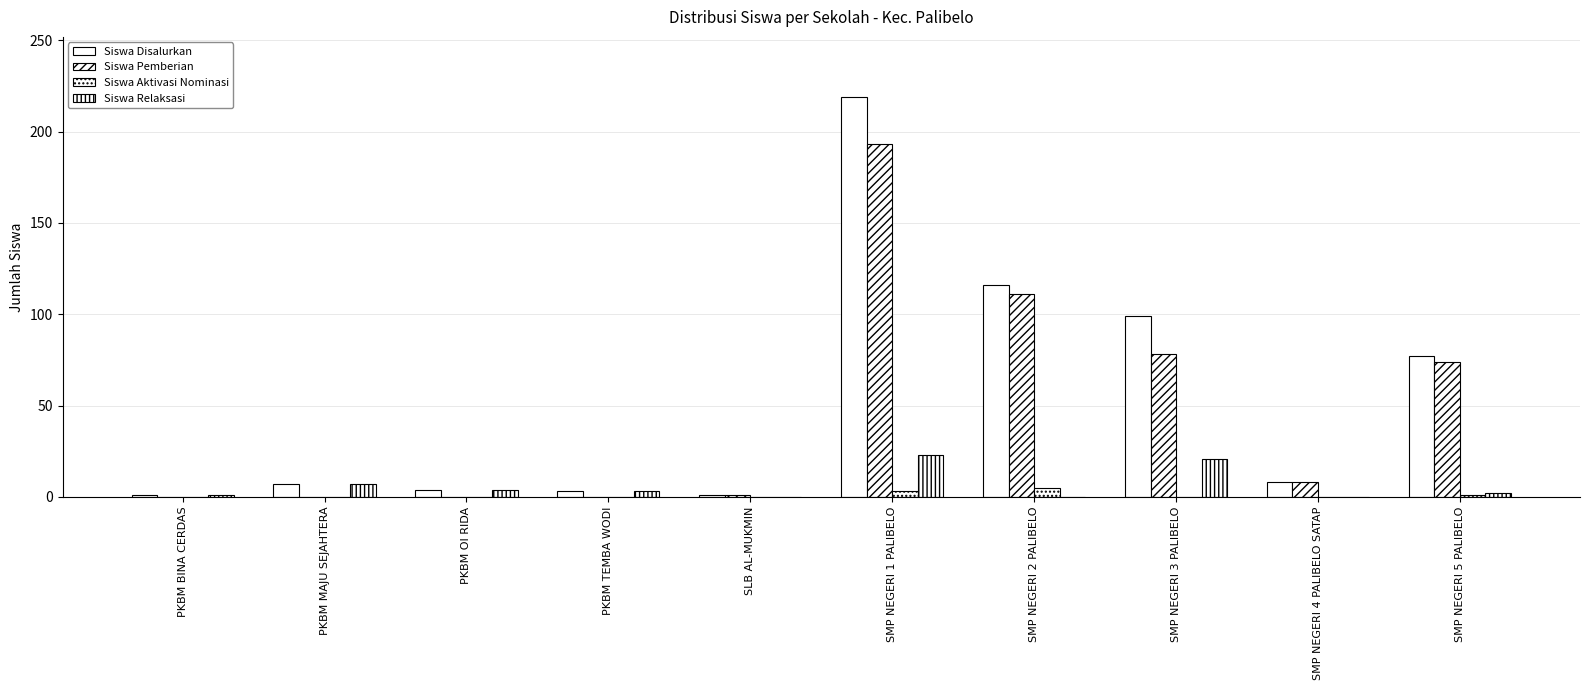

Count the number of categories in the chart.

10